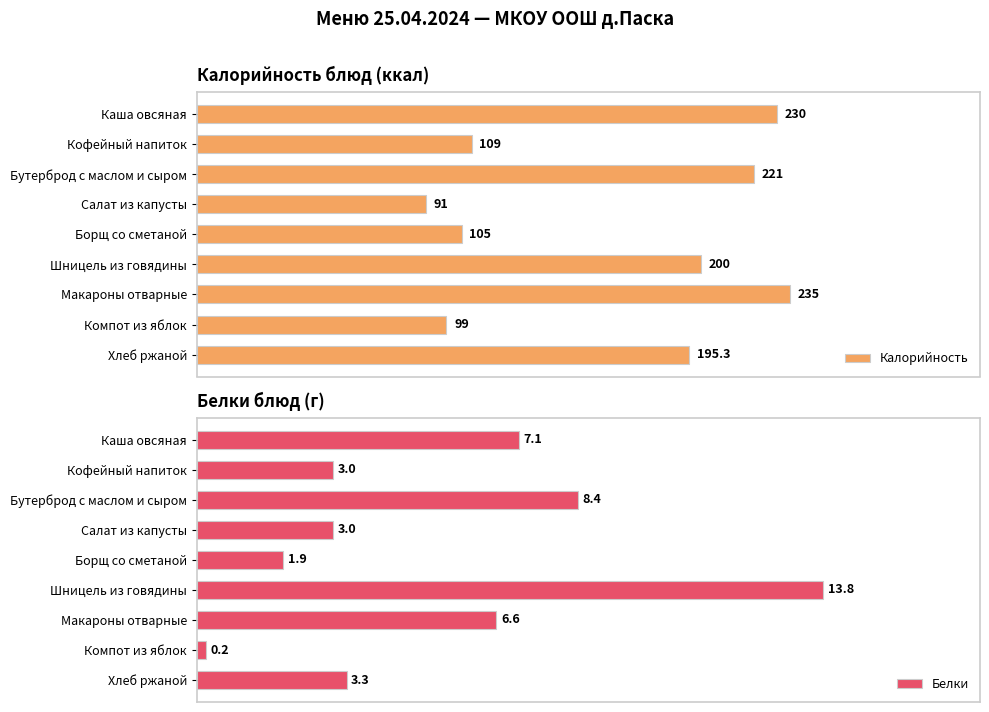

List the series in order of their overall mean, lowest first.

Белки, Калорийность